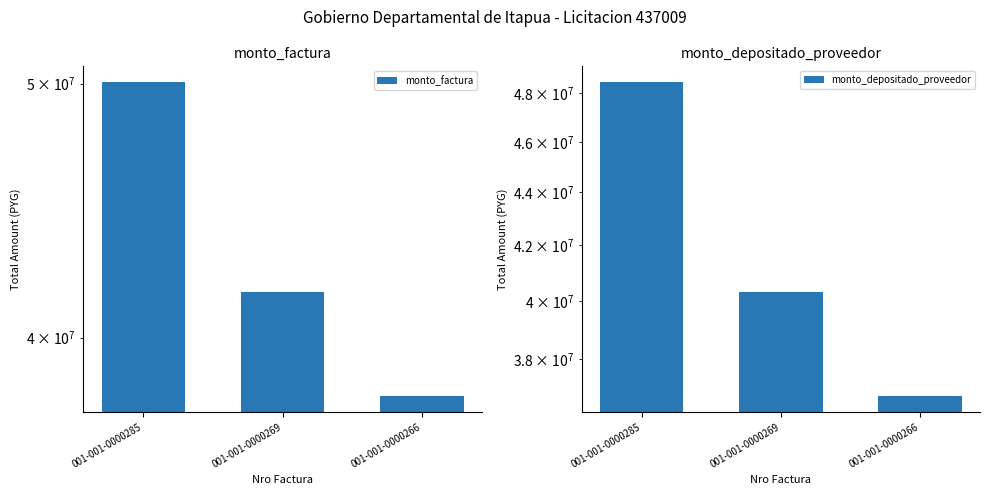

Reading left to right, list all the values displayed in this chart.

monto_factura: 001-001-0000285=50072299	001-001-0000269=41635821	001-001-0000266=37995175
monto_depositado_proveedor: 001-001-0000285=48479090	001-001-0000269=40311045	001-001-0000266=36786237